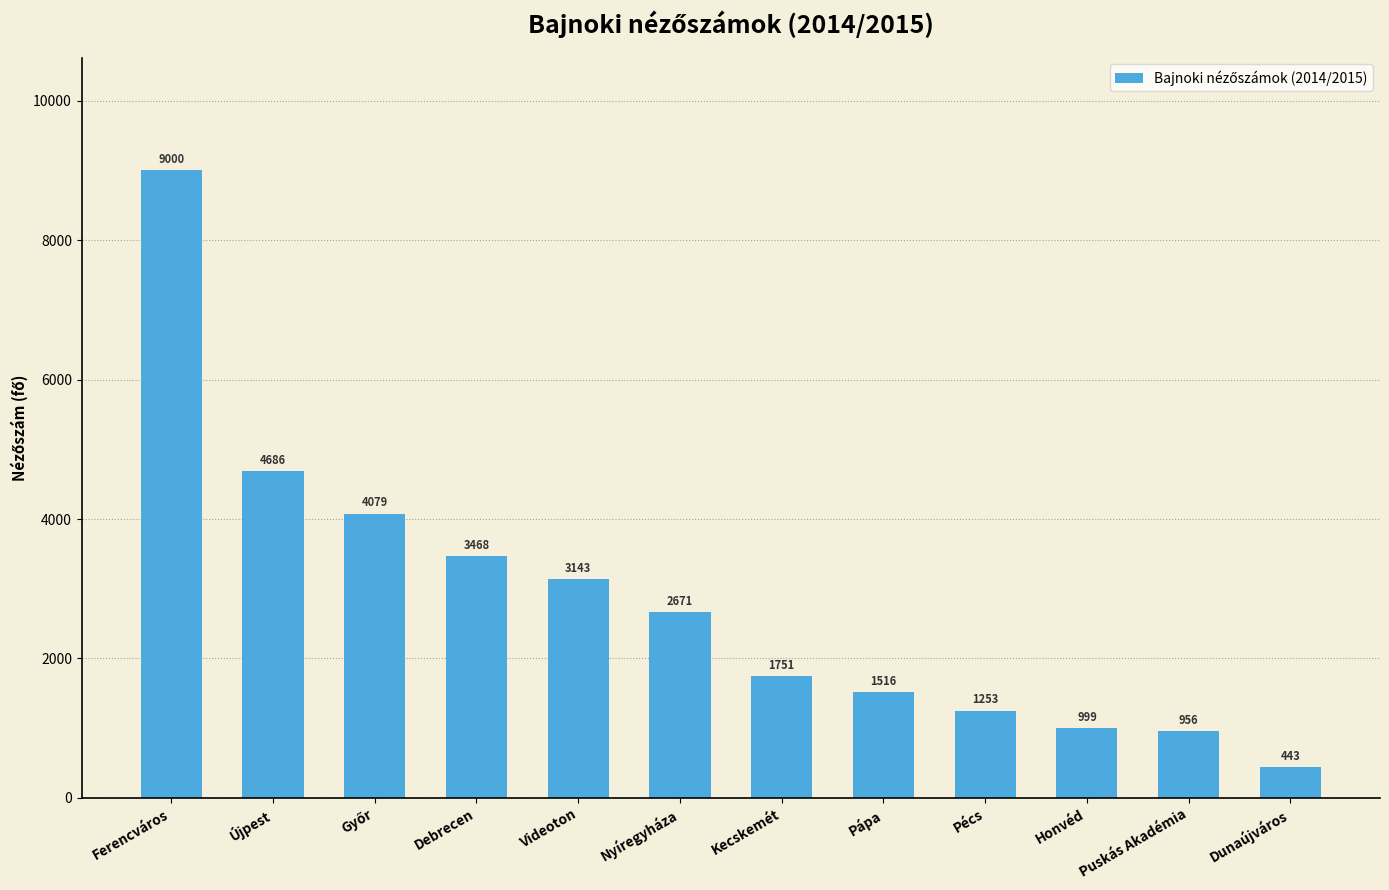

Read the value at Videoton, to the nearest 50.

3150